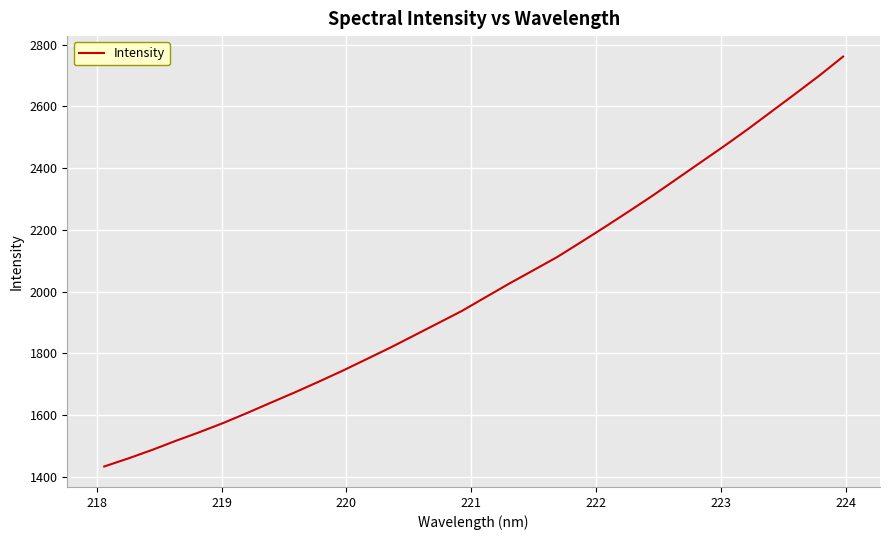

Count the number of categories in the chart.

32